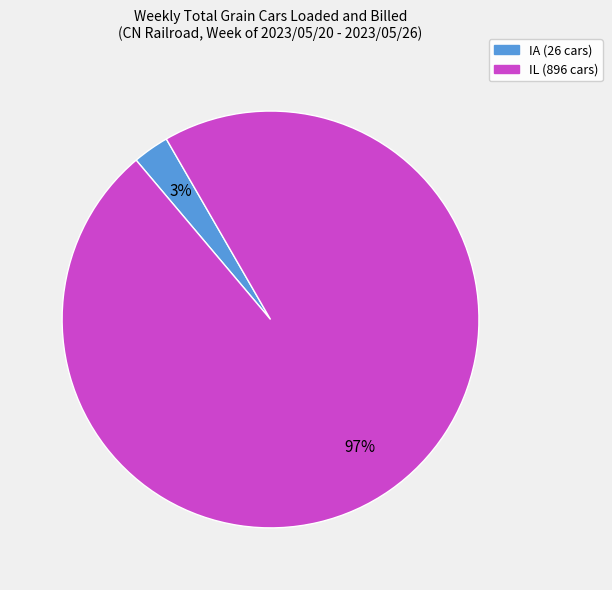

Between IA and IL, which is larger?

IL